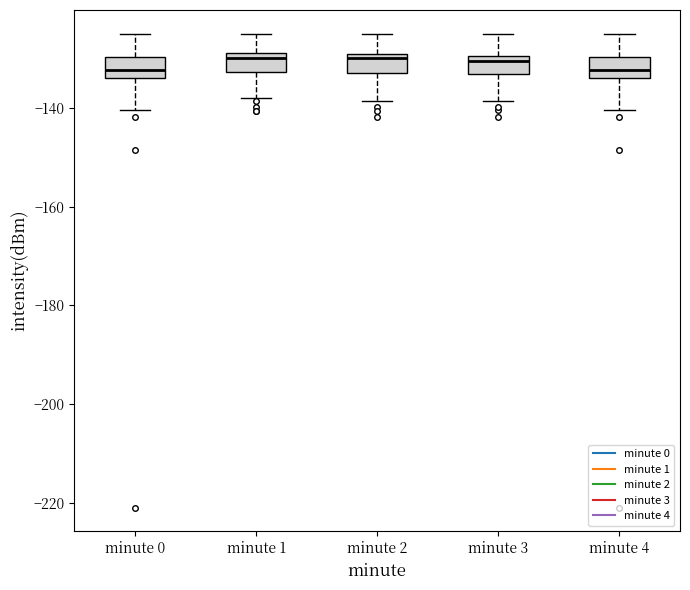

Where is the upper edge of the box for minute 2 on the y-axis? The values are not printed on the chart, so give them approximately, as read against the axis.

-128